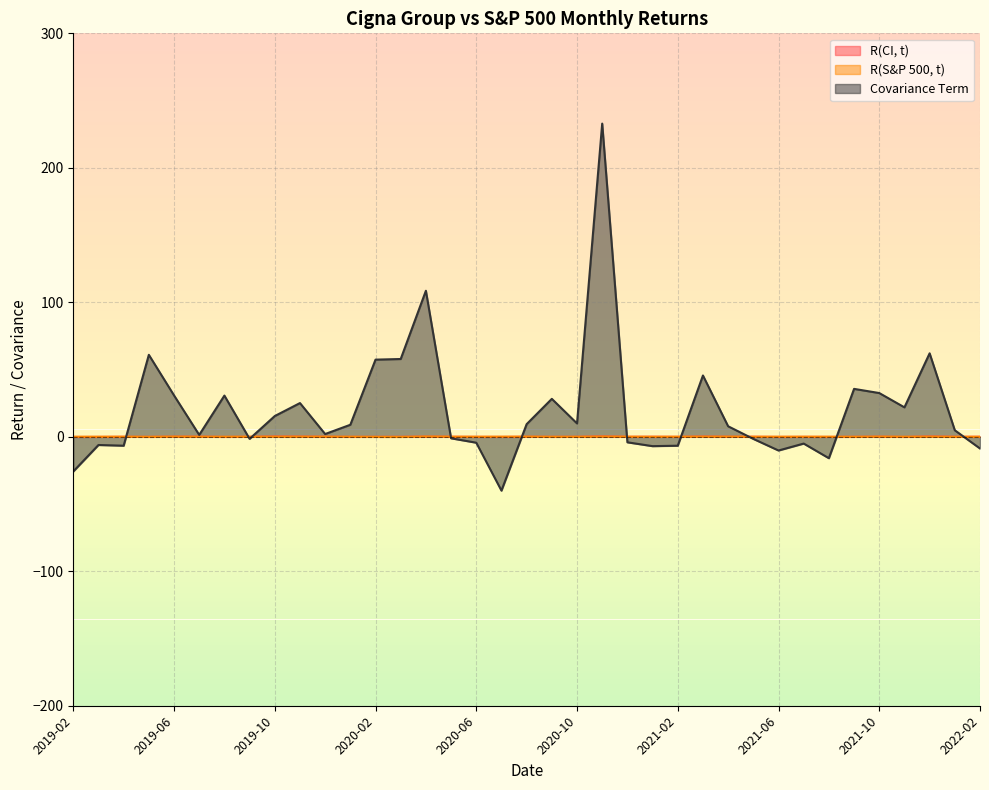

How many interior local peaks does the R(S&P 500, t) series have?

10